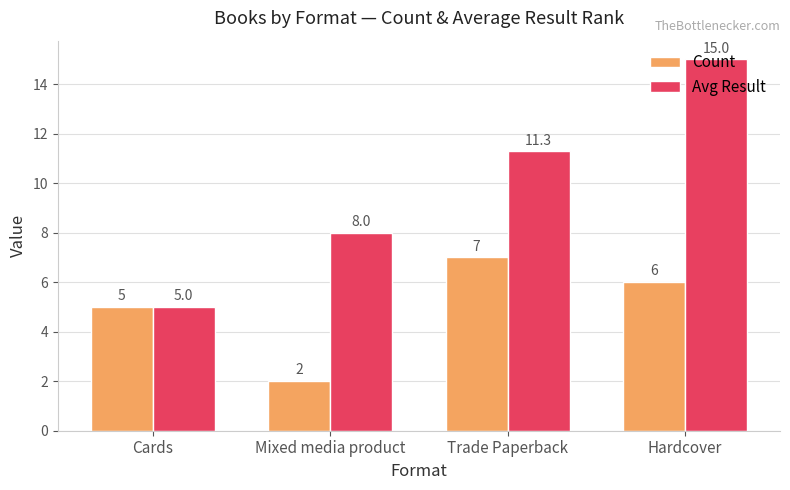

How many bars are there in each group?

2